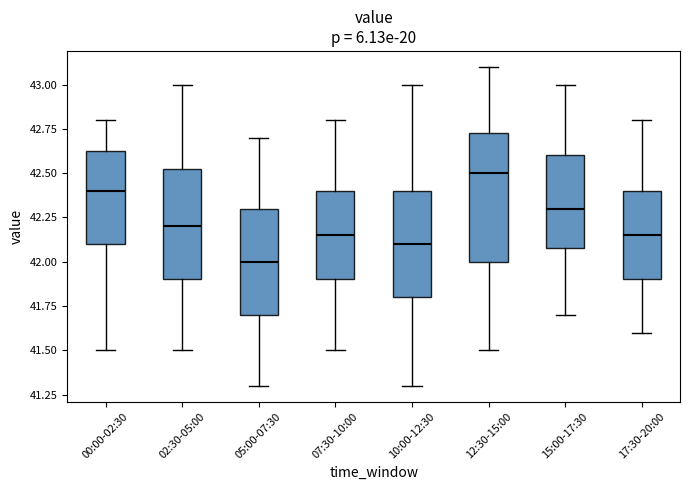

Reading left to right, read every box against the y-axis: the position of its median line, the range the box covers, and the ends of its whiskers. The values are not printed on the chart, so give them approximately, as read against the axis.

00:00-02:30: median 42.40, box 42.10 to 42.65, whiskers 41.50 to 42.80
02:30-05:00: median 42.20, box 41.90 to 42.55, whiskers 41.50 to 43.00
05:00-07:30: median 42.00, box 41.70 to 42.30, whiskers 41.30 to 42.70
07:30-10:00: median 42.15, box 41.90 to 42.40, whiskers 41.50 to 42.80
10:00-12:30: median 42.10, box 41.80 to 42.40, whiskers 41.30 to 43.00
12:30-15:00: median 42.50, box 42.00 to 42.75, whiskers 41.50 to 43.10
15:00-17:30: median 42.30, box 42.10 to 42.60, whiskers 41.70 to 43.00
17:30-20:00: median 42.15, box 41.90 to 42.40, whiskers 41.60 to 42.80